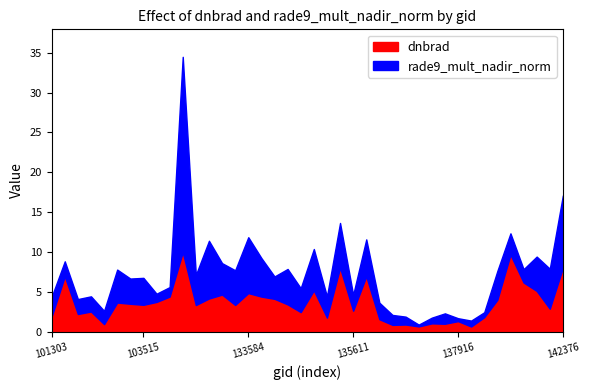

Reading left to right, list all the values displayed in this chart.

dnbrad: 101303=1.9	101805=7.0	101917=2.2	102179=2.5	102300=1.0	102550=3.7	103396=3.5	103515=3.4	103642=3.7	103760=4.4	103988=10.0	104471=3.3	132847=4.2	133209=4.7	133404=3.4	133584=4.9	133762=4.4	134138=4.1	134322=3.4	134492=2.5	134687=5.2	134872=1.8	135249=8.0	135611=2.6	136001=6.9	136362=1.6	136561=0.9	136755=0.9	136940=0.7	137142=1.1	137335=1.0	137916=1.3	139283=0.7	140059=1.8	140634=4.0	141015=9.7	141208=6.2	141384=5.1	141975=2.9	142376=8.0
rade9_mult_nadir_norm: 101303=2.5	101805=1.9	101917=1.9	102179=1.9	102300=1.7	102550=4.1	103396=3.2	103515=3.4	103642=1.0	103760=1.2	103988=24.5	104471=3.8	132847=7.2	133209=3.9	133404=4.3	133584=7.0	133762=4.8	134138=2.8	134322=4.4	134492=3.0	134687=5.2	134872=2.7	135249=5.6	135611=2.0	136001=4.6	136362=2.1	136561=1.2	136755=1.0	136940=0.2	137142=0.7	137335=1.3	137916=0.4	139283=0.7	140059=0.6	140634=3.6	141015=2.7	141208=1.7	141384=4.3	141975=5.0	142376=9.1